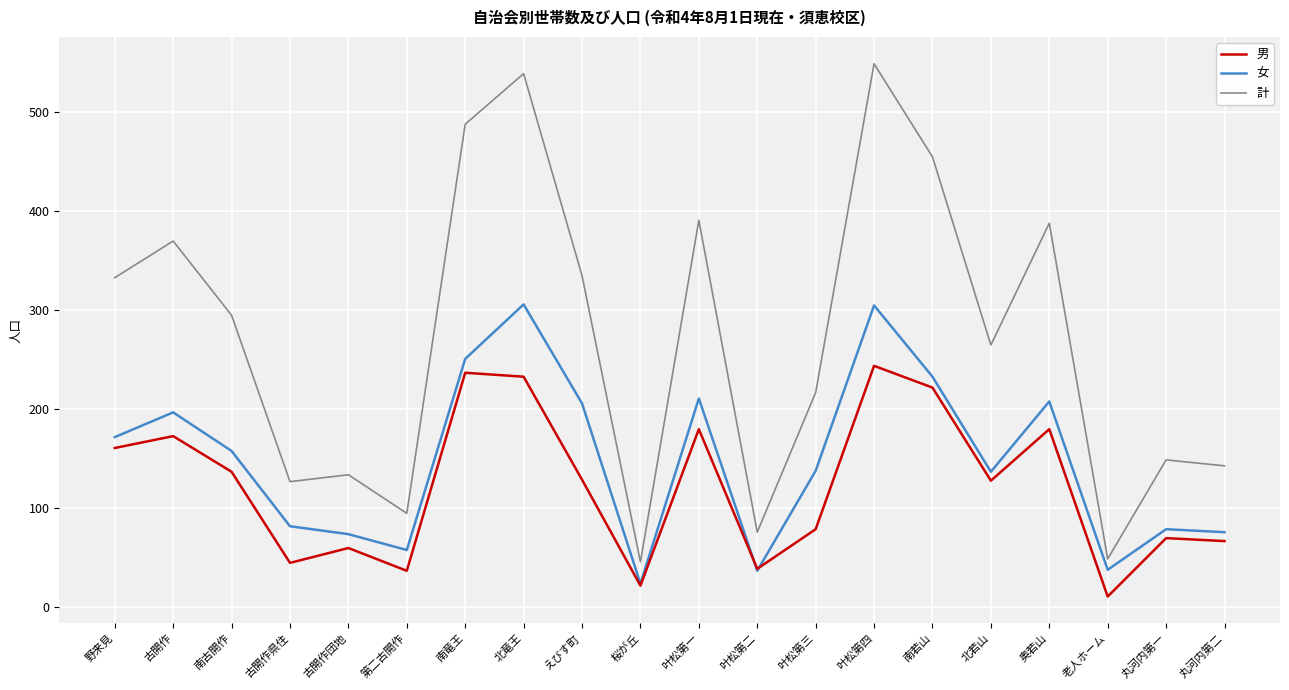

Which series has the largest range (max minus min)?

計